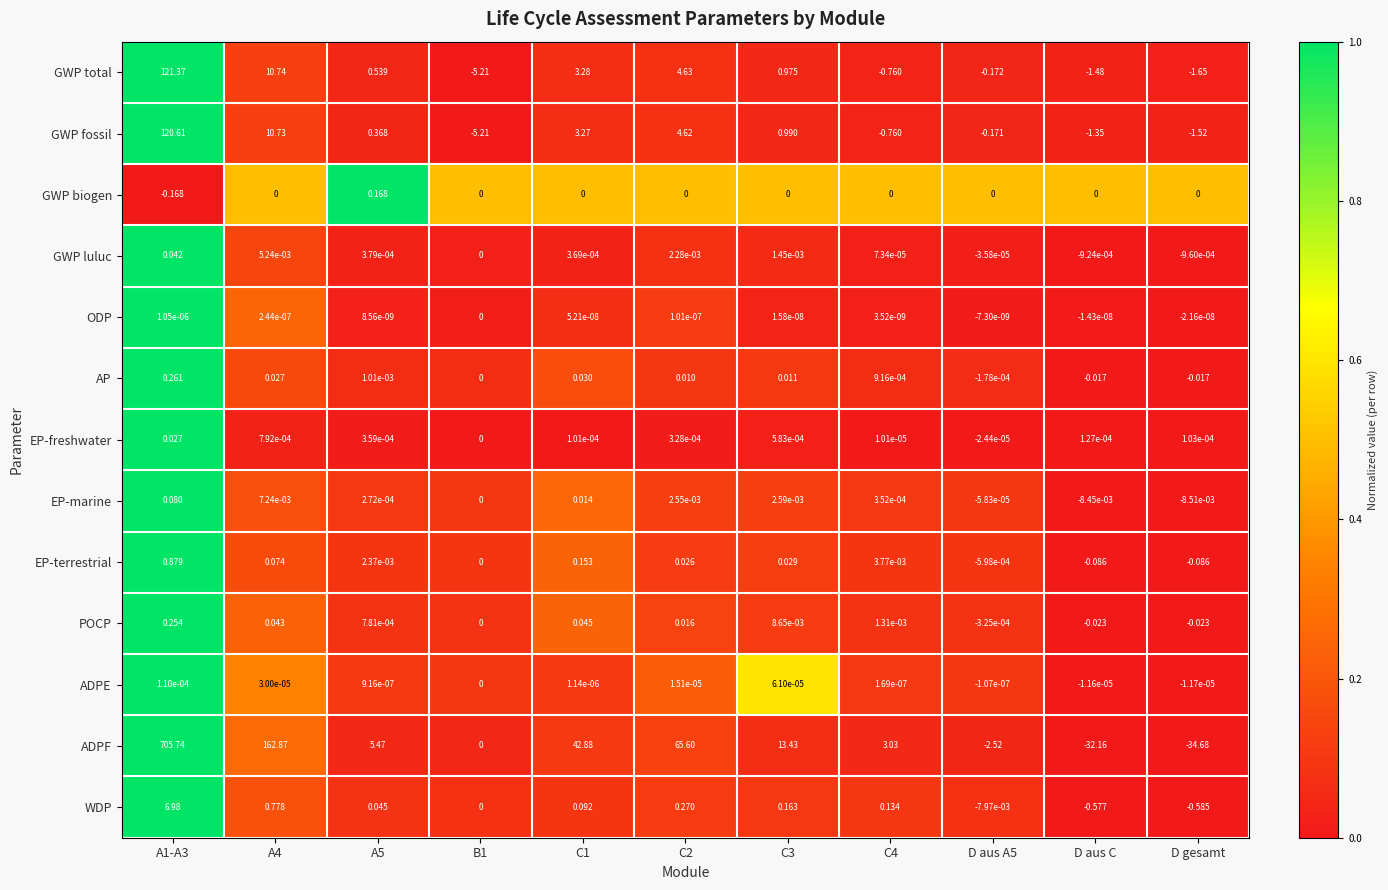

Which category has the lowest value across all series?

D gesamt